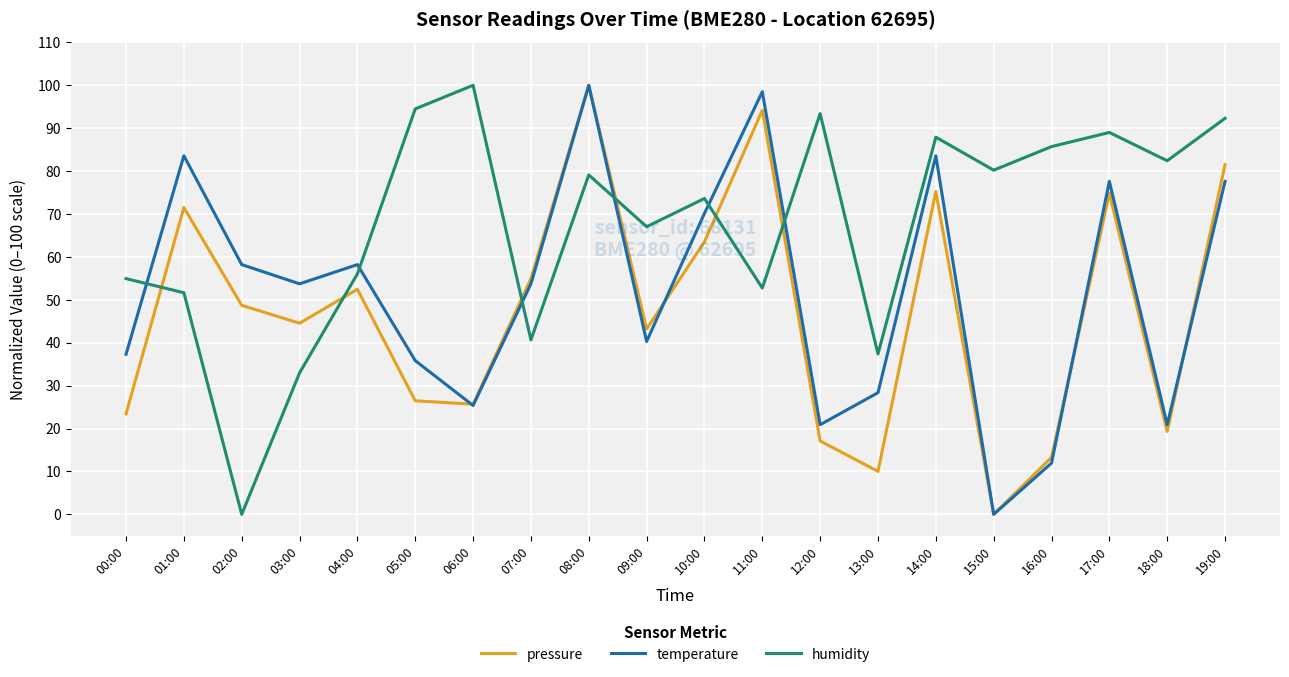

What is the maximum value for temperature?

100.0